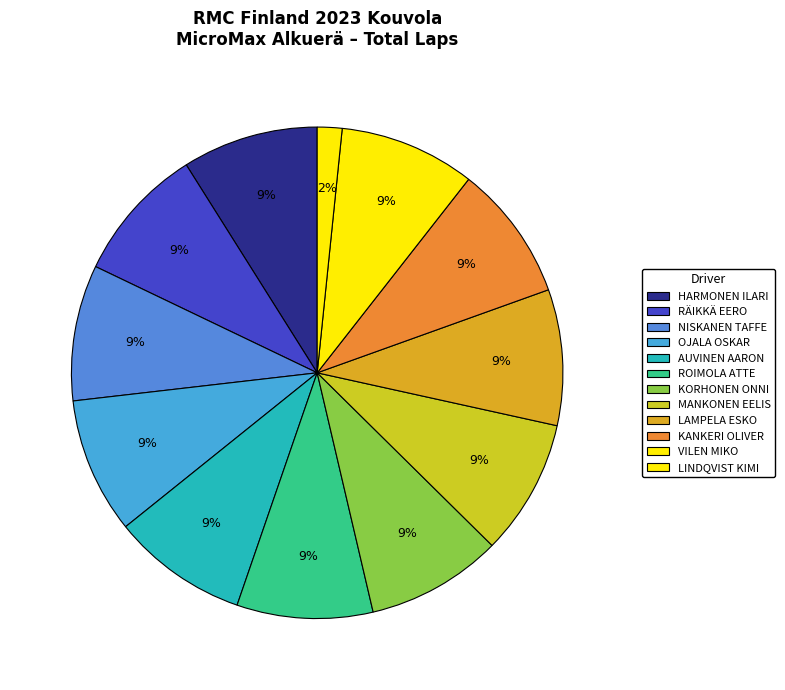

How many segments does this pie chart have?

12